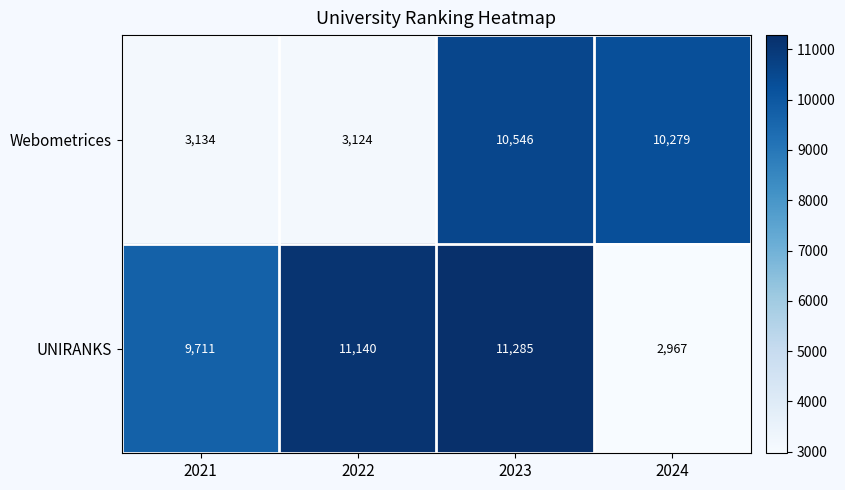

What is the difference between the maximum and minimum values in the Webometrices series?

7422